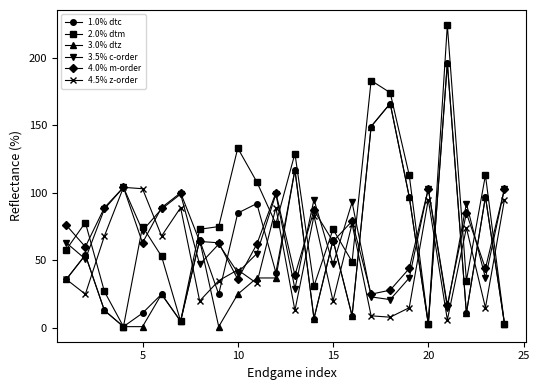

What is the value of the 3.5% c-order point at the 9th from the left?

62